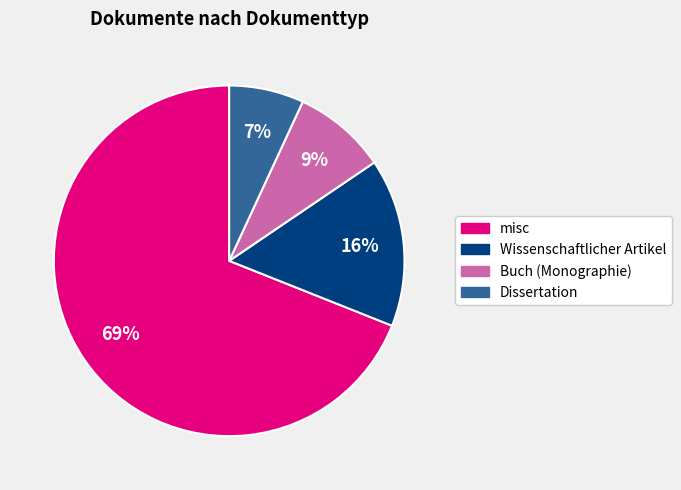

Which slice is the largest?

misc